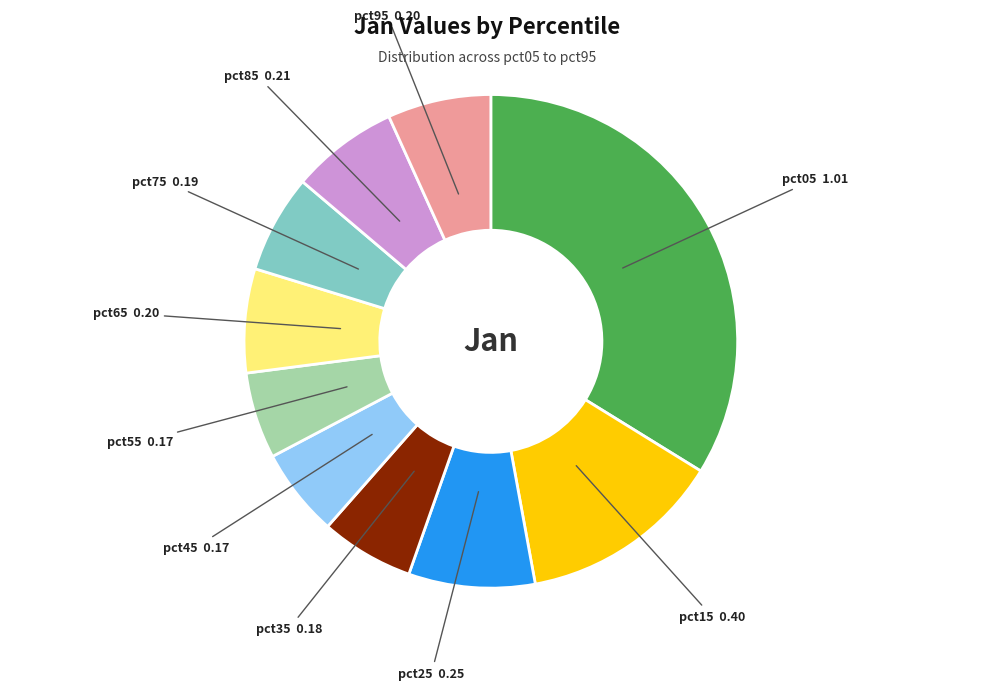

Is pct55 the majority of the pie?

No